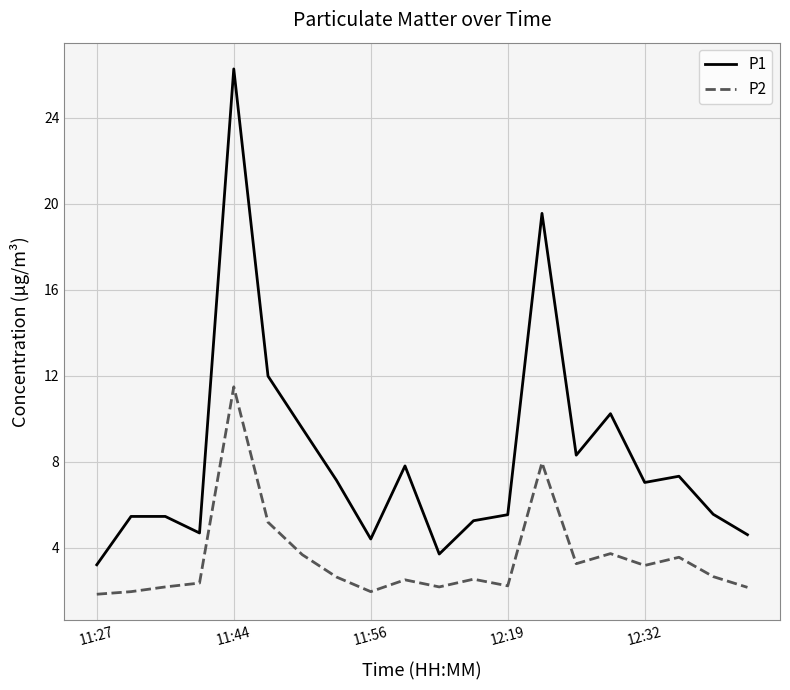

Rank the series by their average value, from lowest to highest.

P2, P1